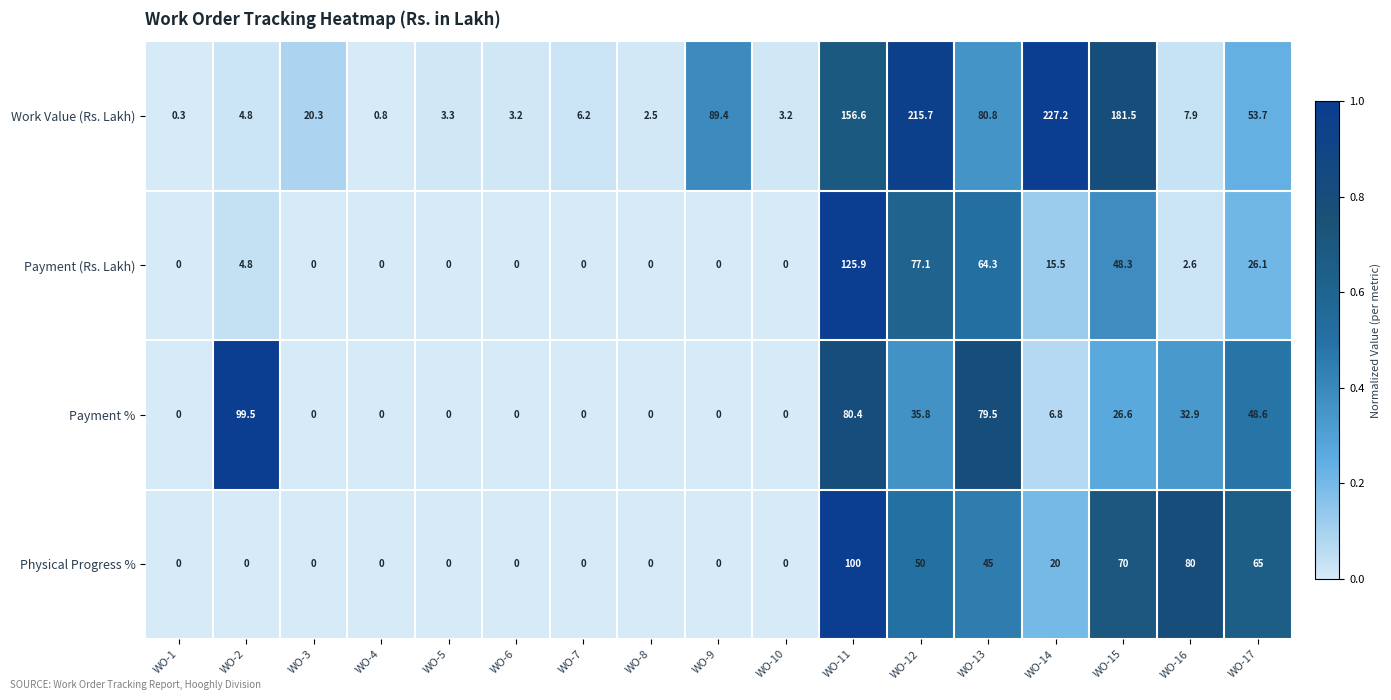

How many categories are shown in the chart?

17